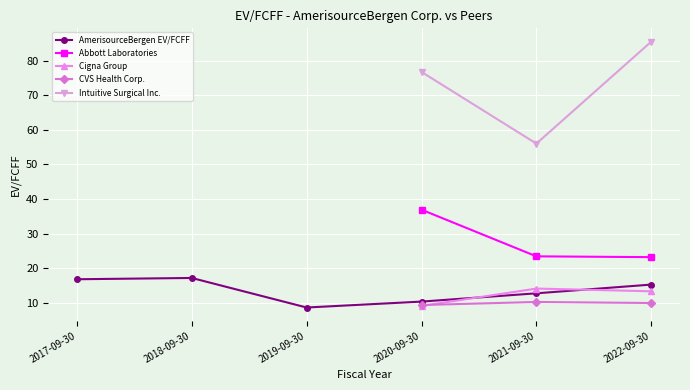

At 2020-09-30, list the series in order from largest to smallest.

Intuitive Surgical Inc., Abbott Laboratories, AmerisourceBergen EV/FCFF, CVS Health Corp., Cigna Group